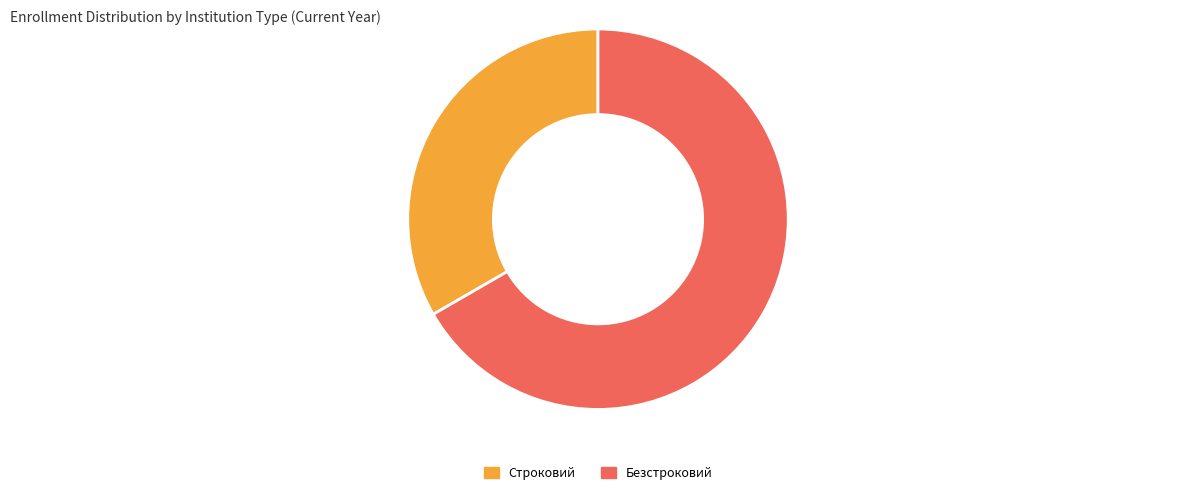

Does any single category account for the majority?

Yes